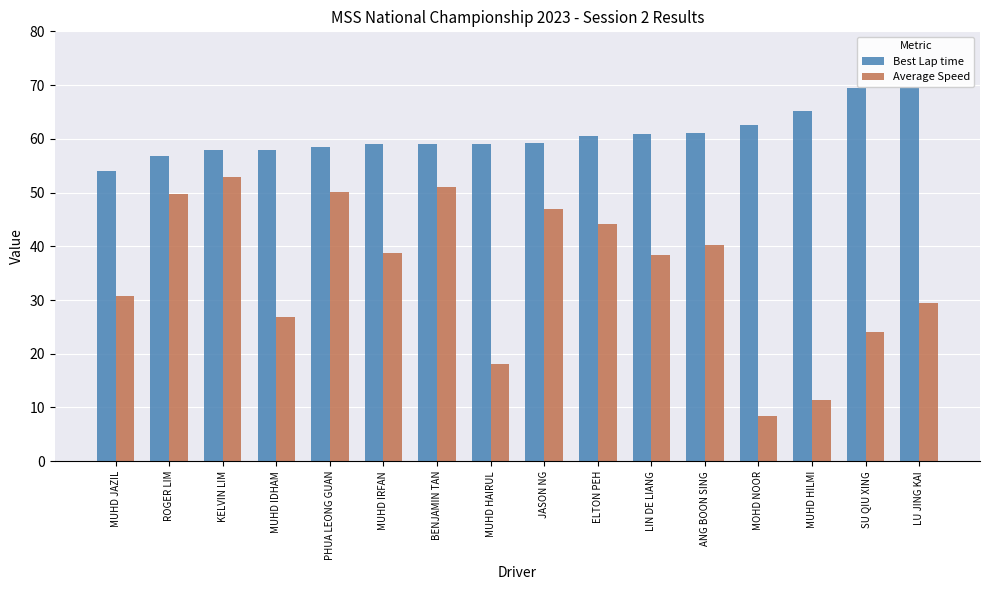

What is the total value across all series at PHUA LEONG GUAN?

108.7